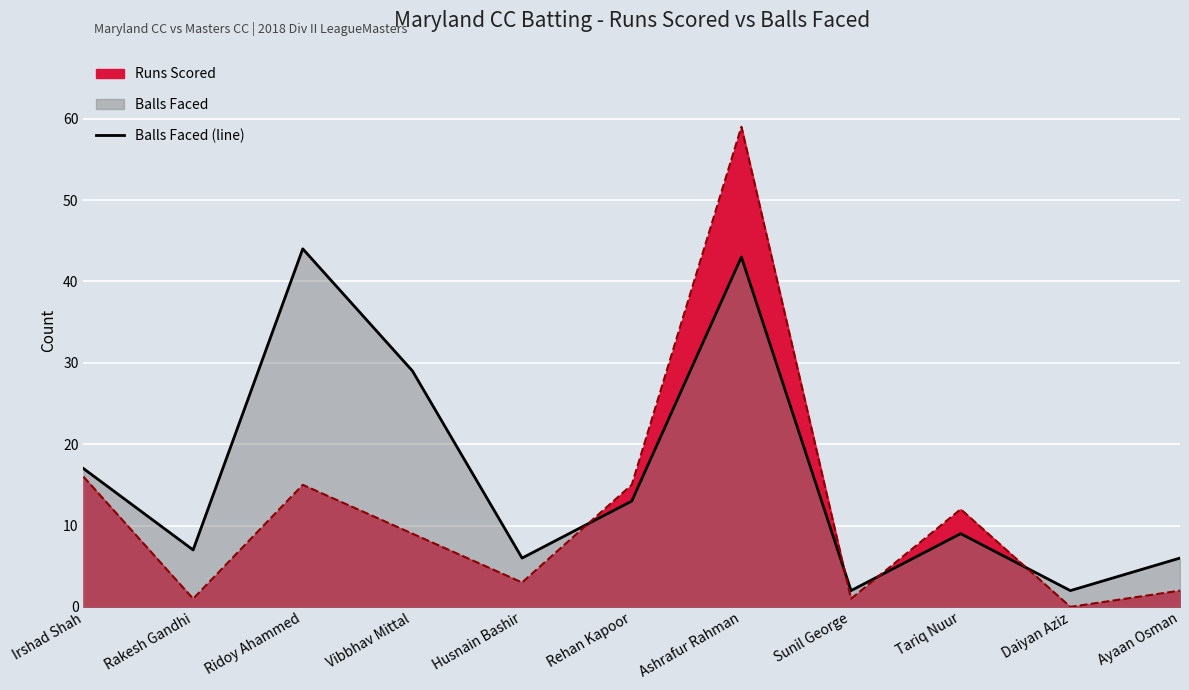

At which category does the data reach its first local valley?

Rakesh Gandhi